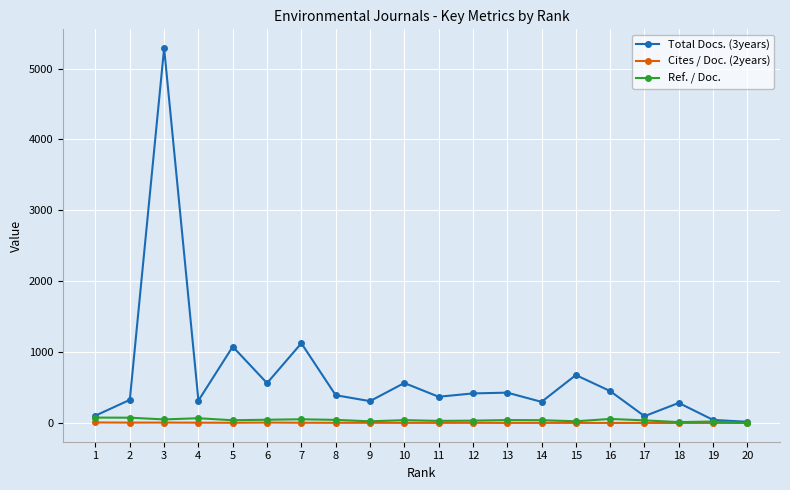

At which category is the sum across all series the highest?

3